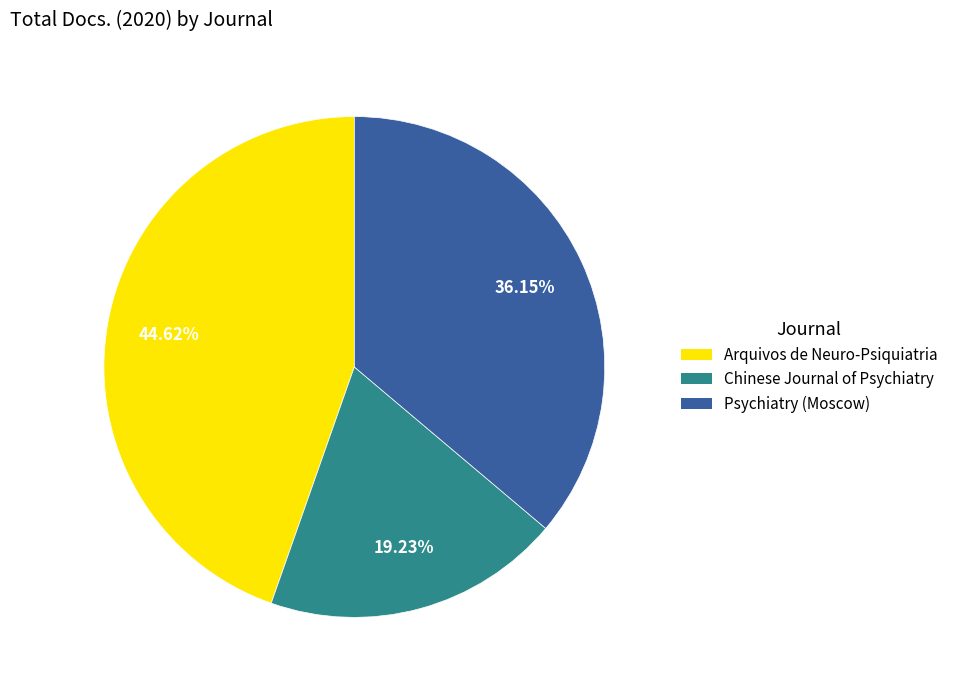

True or false: Chinese Journal of Psychiatry accounts for 33% of the total.

False